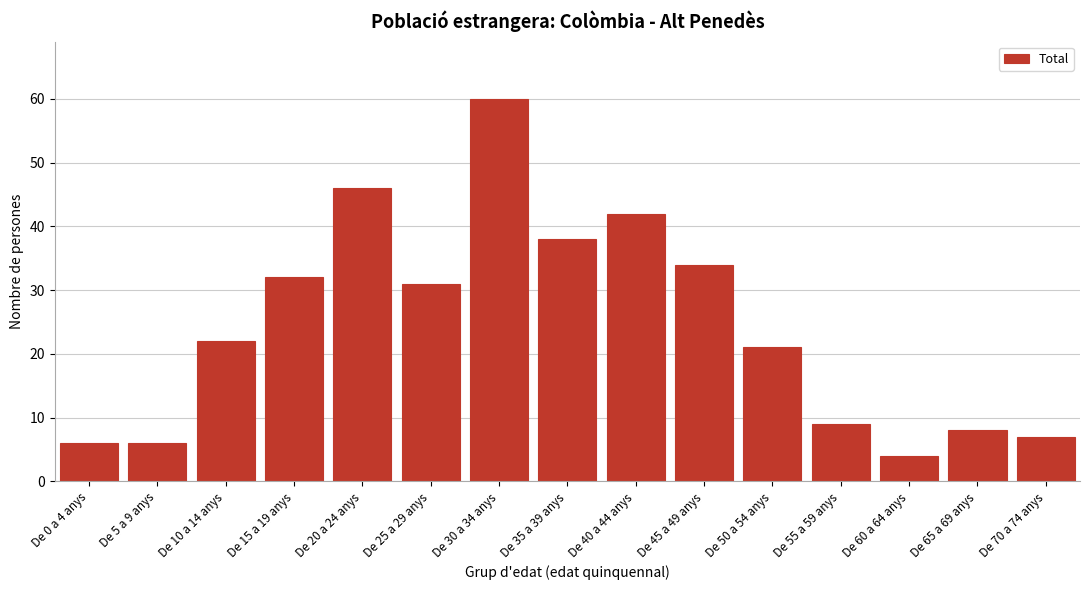

Reading left to right, transcribe all the data shown in this chart.

6	6	22	32	46	31	60	38	42	34	21	9	4	8	7